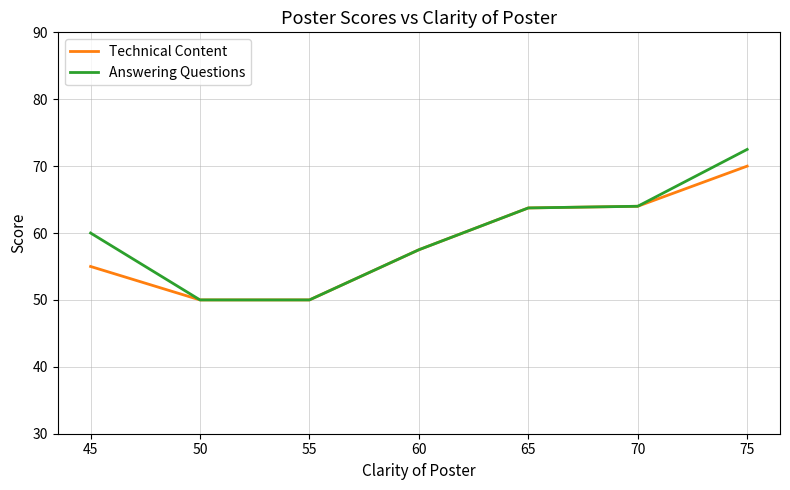

Which label corresponds to the largest value in the chart?

75